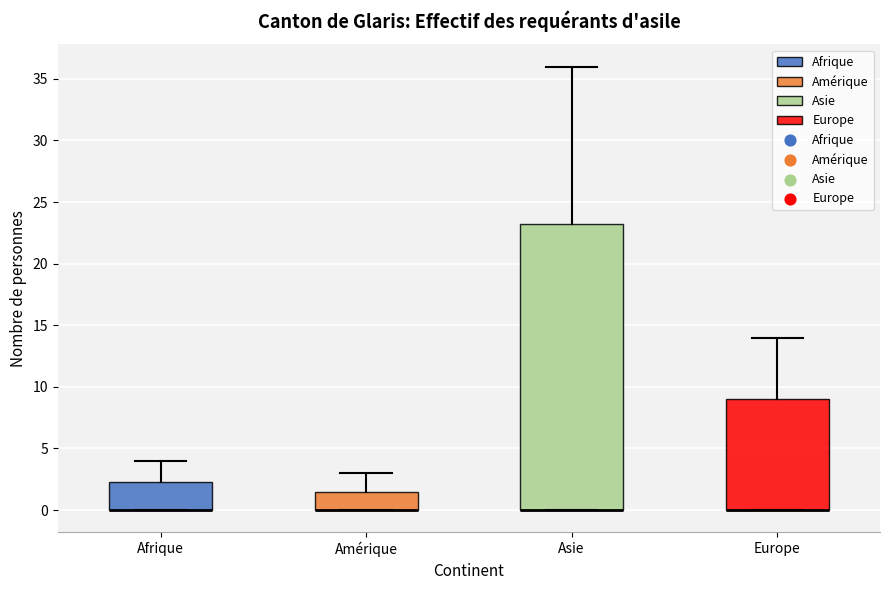

Reading left to right, read every box against the y-axis: the position of its median line, the range the box covers, and the ends of its whiskers. The values are not printed on the chart, so give them approximately, as read against the axis.

Afrique: median 0.0 (drawn on the box's lower edge), box 0.0 to 2.5, whiskers 0.0 to 4.0
Amérique: median 0.0 (drawn on the box's lower edge), box 0.0 to 1.5, whiskers 0.0 to 3.0
Asie: median 0.0 (drawn on the box's lower edge), box 0.0 to 23.5, whiskers 0.0 to 36.0
Europe: median 0.0 (drawn on the box's lower edge), box 0.0 to 9.0, whiskers 0.0 to 14.0